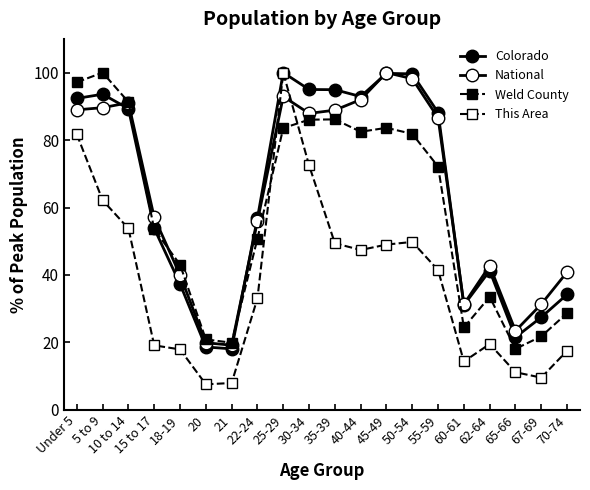

Is this an area chart (filled region under the line)?

No